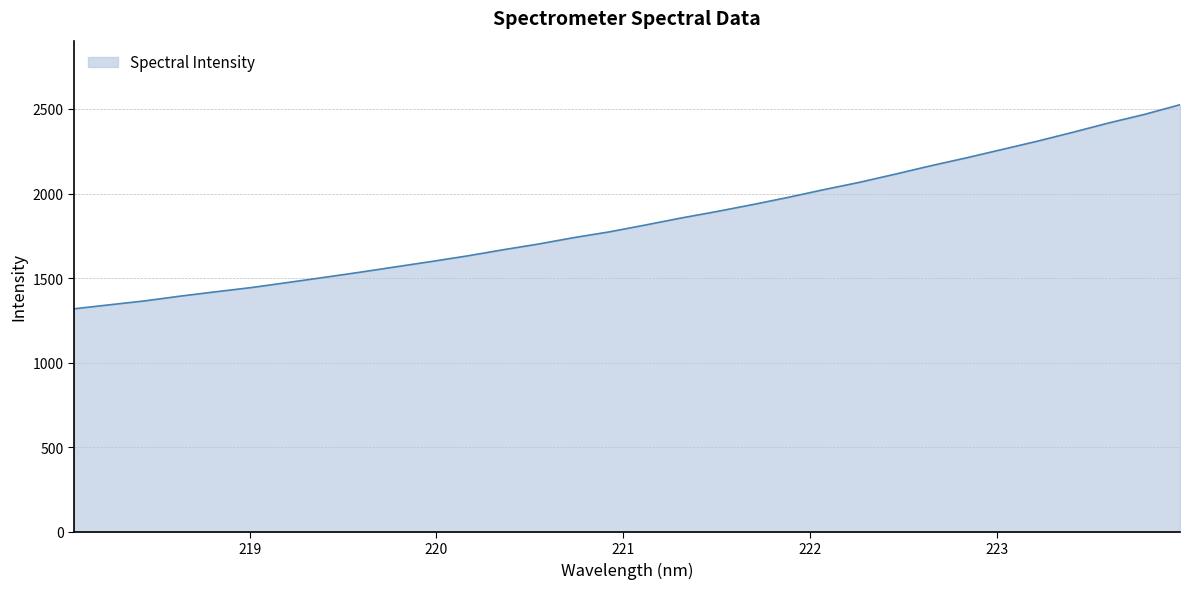

What is the average value?

1839.4